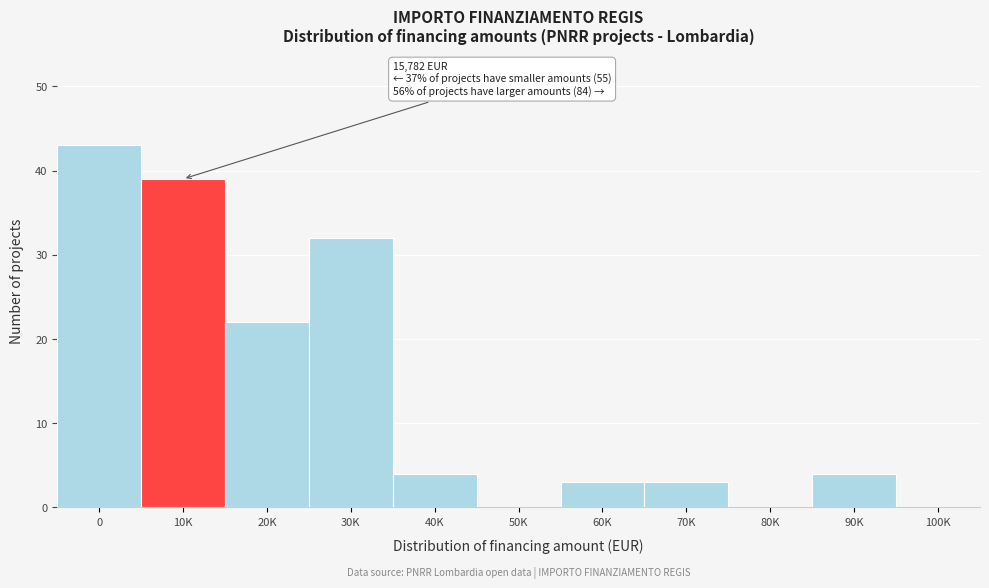

Reading right to left, what are all the values shown in this chart?

100K=0	90K=4	80K=0	70K=3	60K=3	50K=0	40K=4	30K=32	20K=22	10K=39	0=43